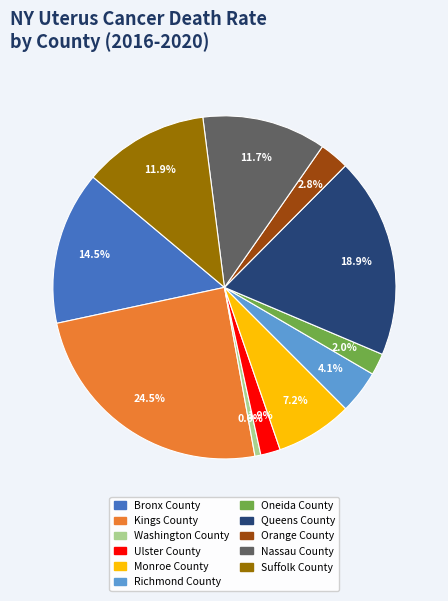

To the nearest percent, what portion does Oneida County represent?

2%